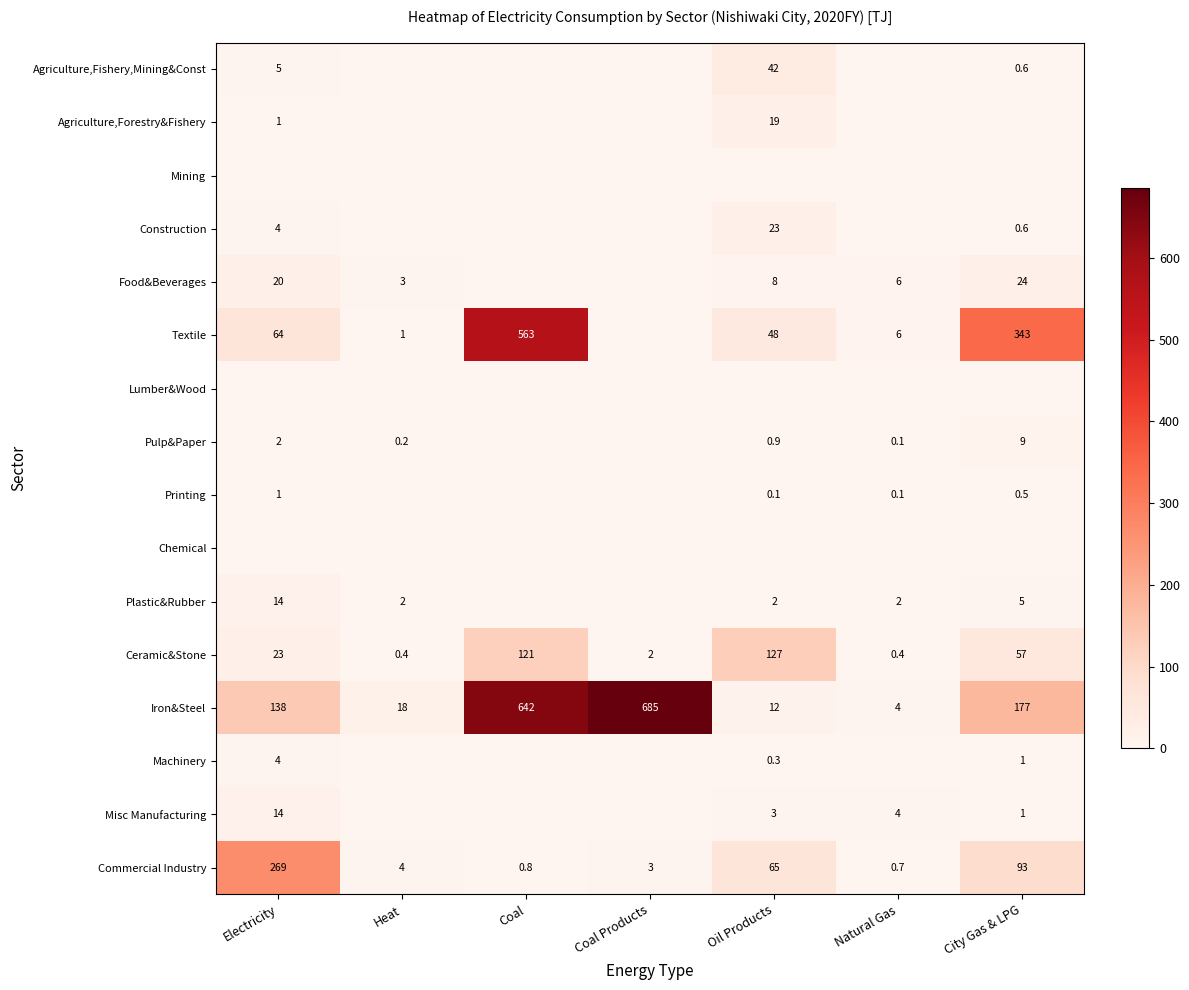

At which label is Commercial Industry closest to 134?

City Gas & LPG